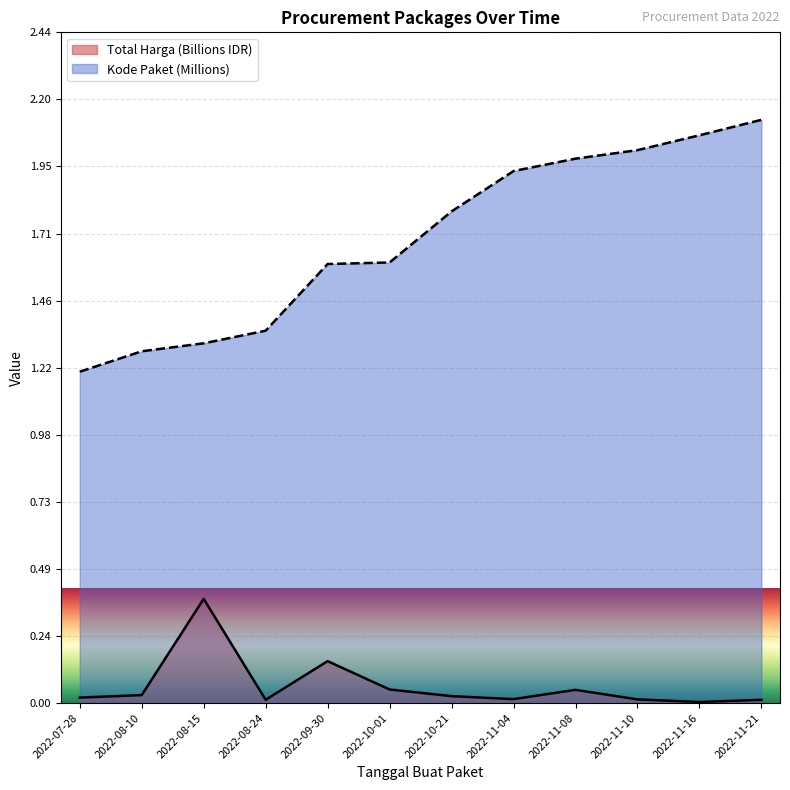

What is the label of the 6th point from the right?

2022-10-21